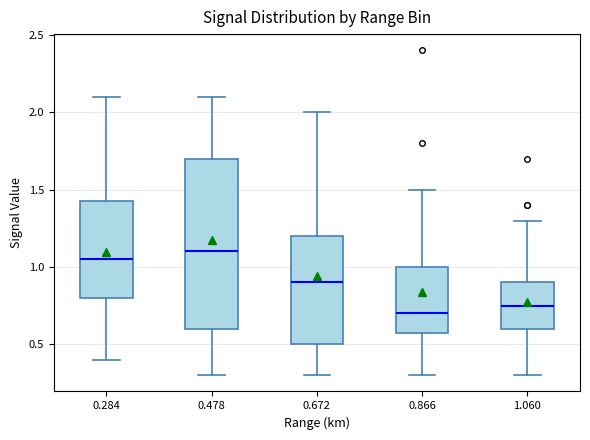

Which box's median line is the lowest?

0.866